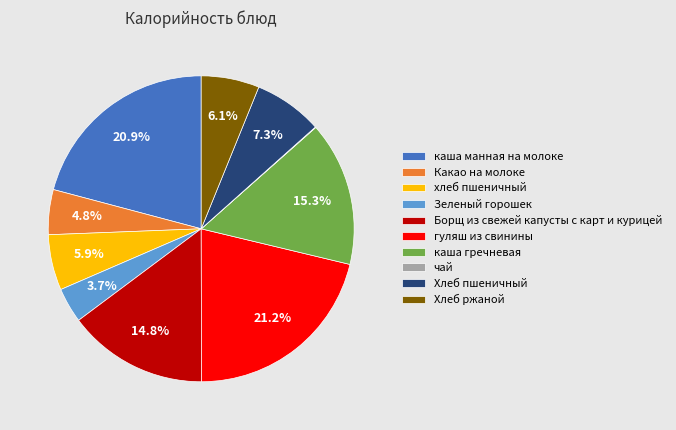

To the nearest percent, what is the combined percentage of гуляш из свинины and Зеленый горошек?

25%